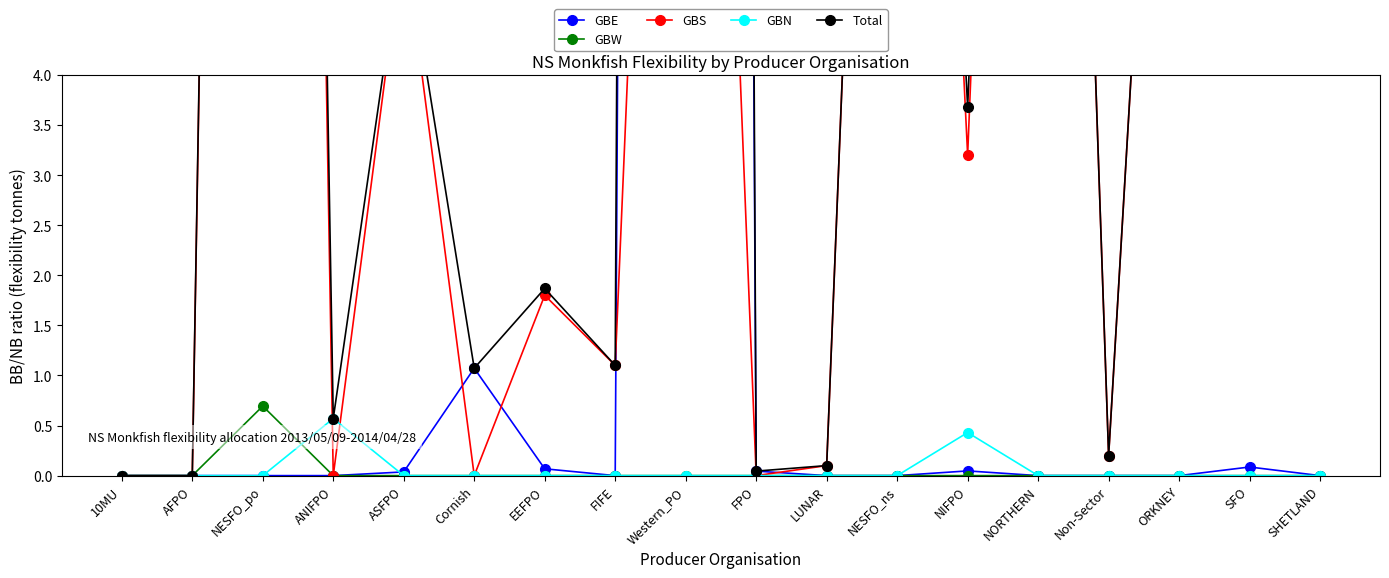

In GBE, how many points are higher than both neighbors (excluding endpoints)?

4